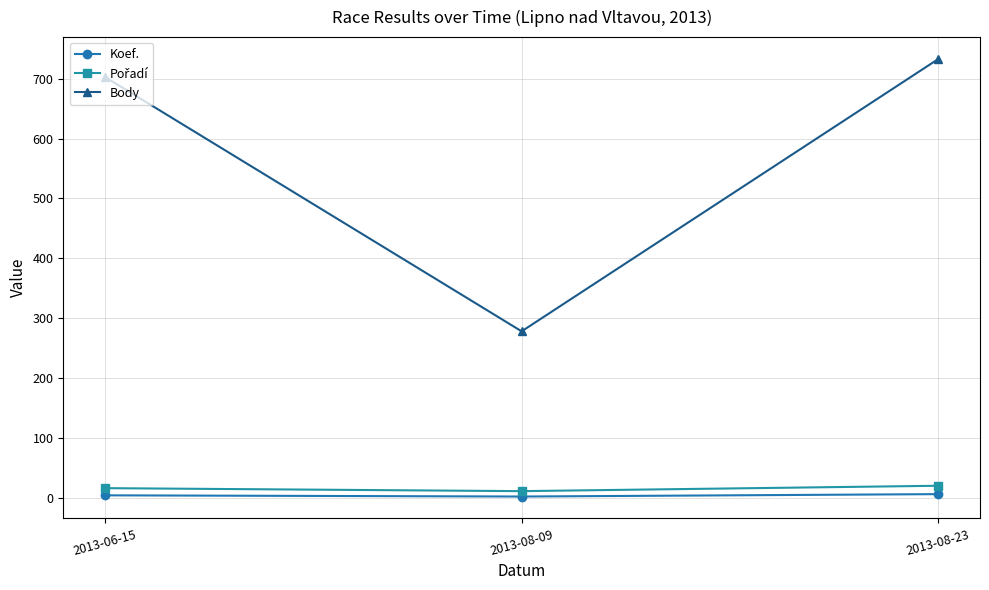

What is the difference between the maximum and minimum values in the Body series?

455